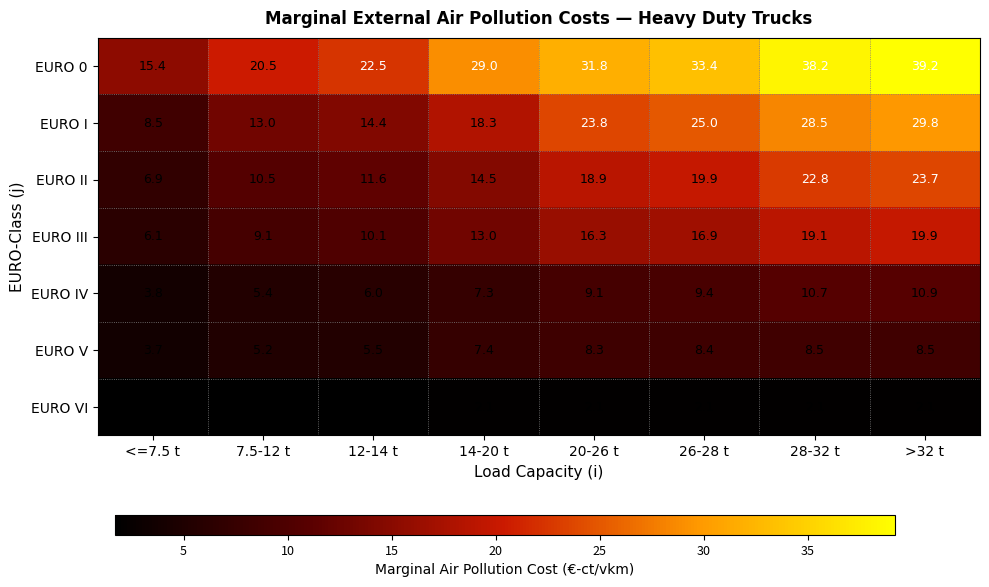

At how many categories does at least one series exceed 2?

8